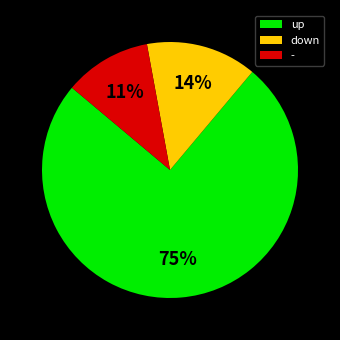

What is the smallest slice in the pie chart?

-